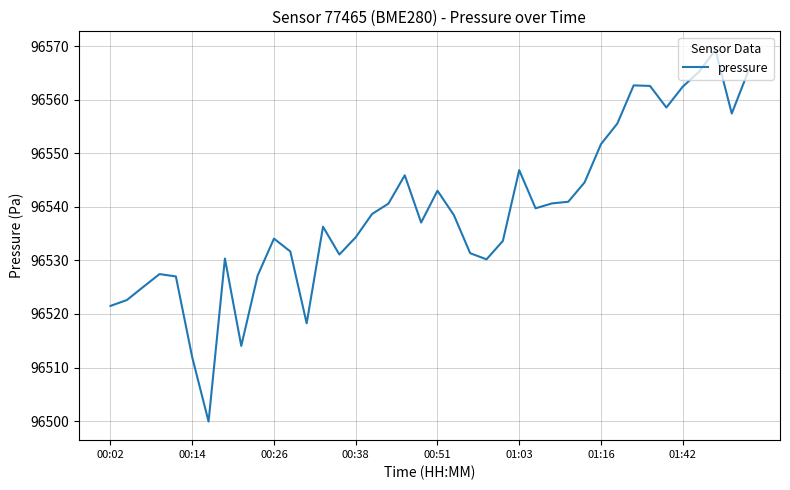

What is the difference between the maximum and minimum values?

69.4